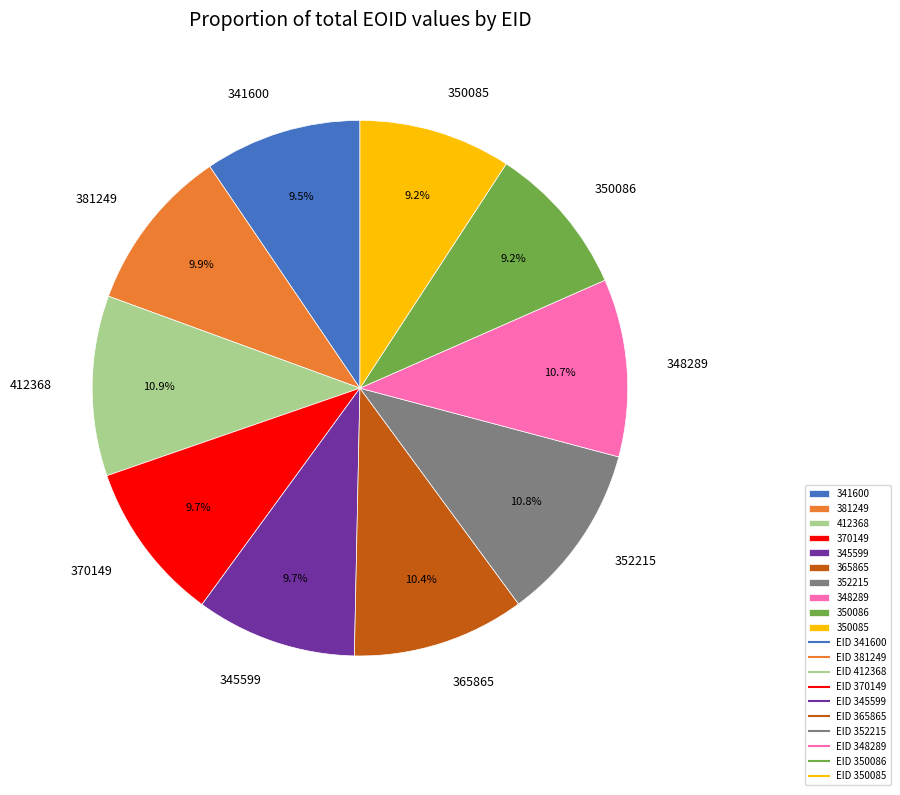

Is there any slice that represents more than half of the pie?

No